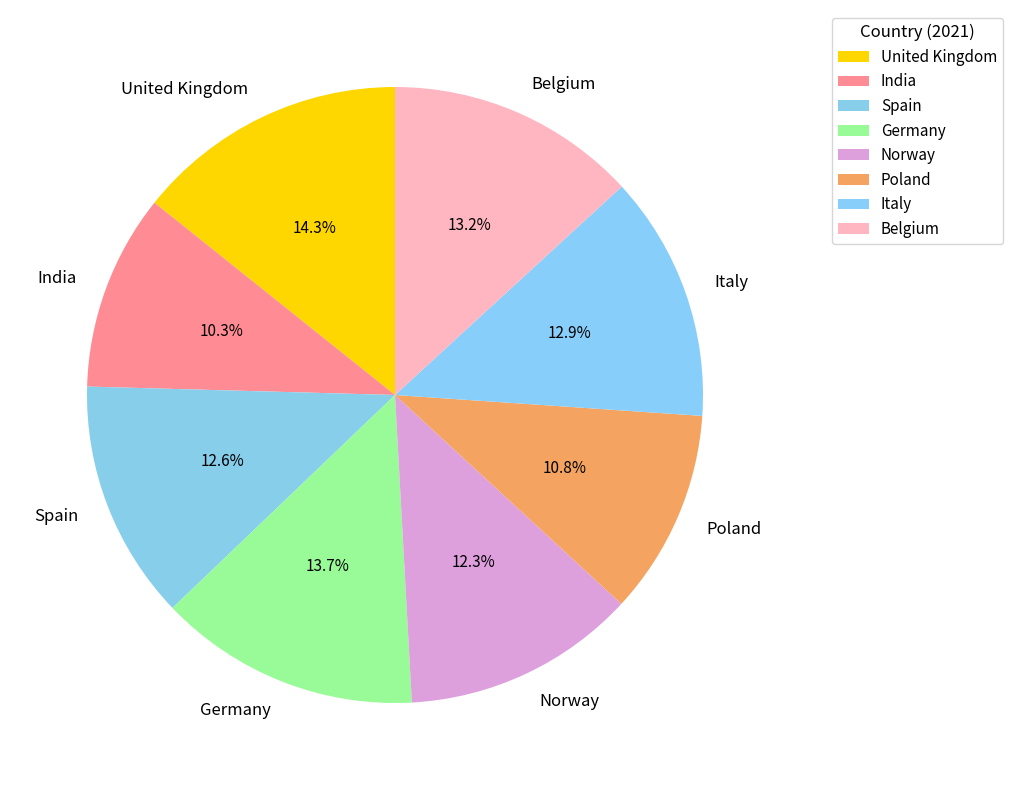

Combined, what portion of the pie is India and Norway?

22.6%